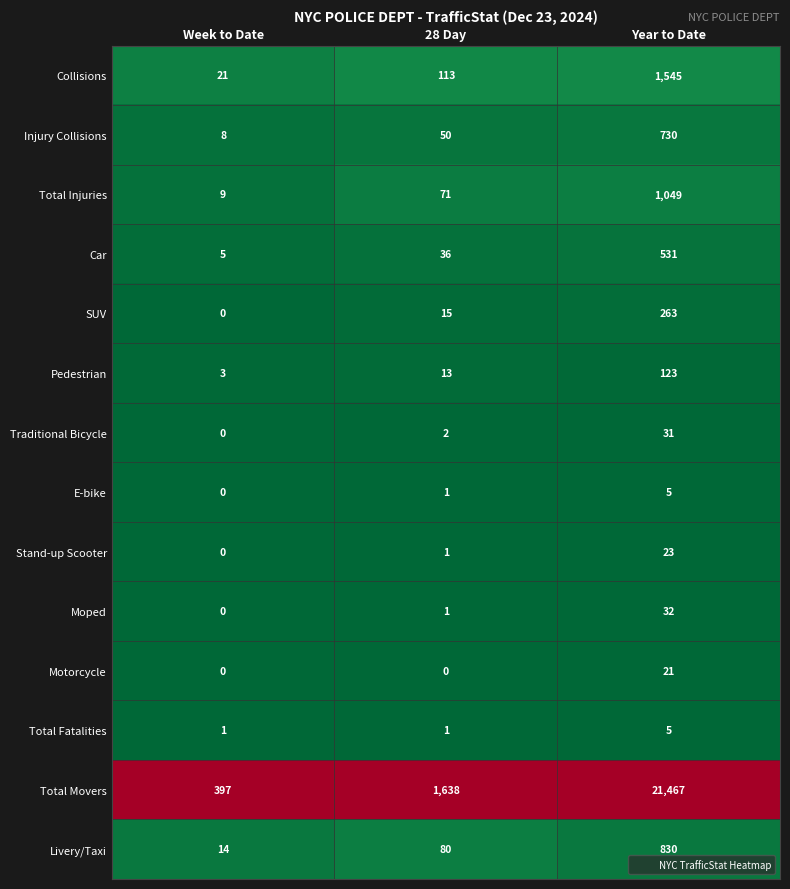

The Livery/Taxi series shows 80 at 28 Day. True or false?

True